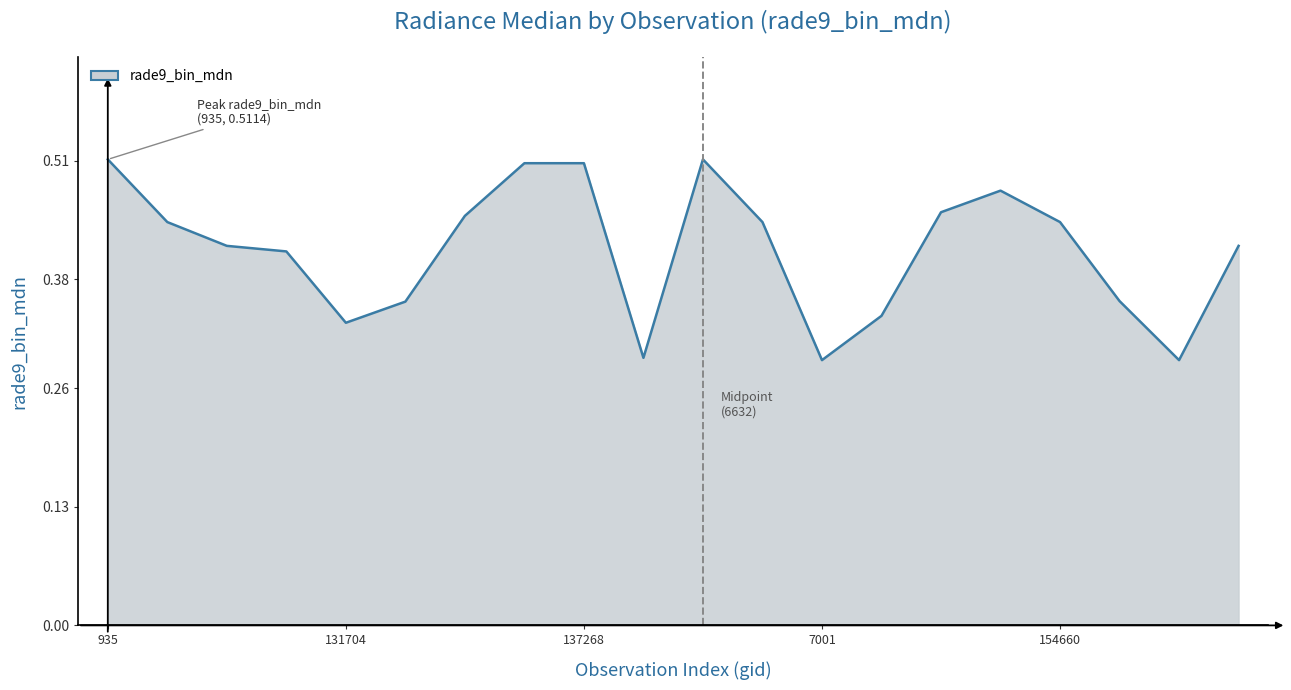

What is the smallest value displayed?

0.3